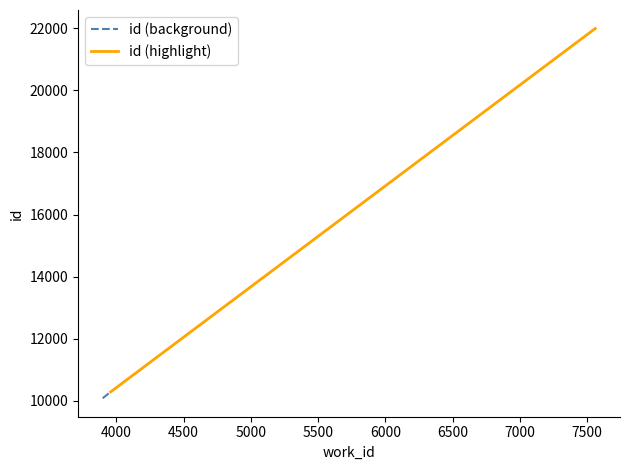

Reading right to left, extract all data points from this chart.

id (background): 10287	10084
id (highlight): 21992	10287